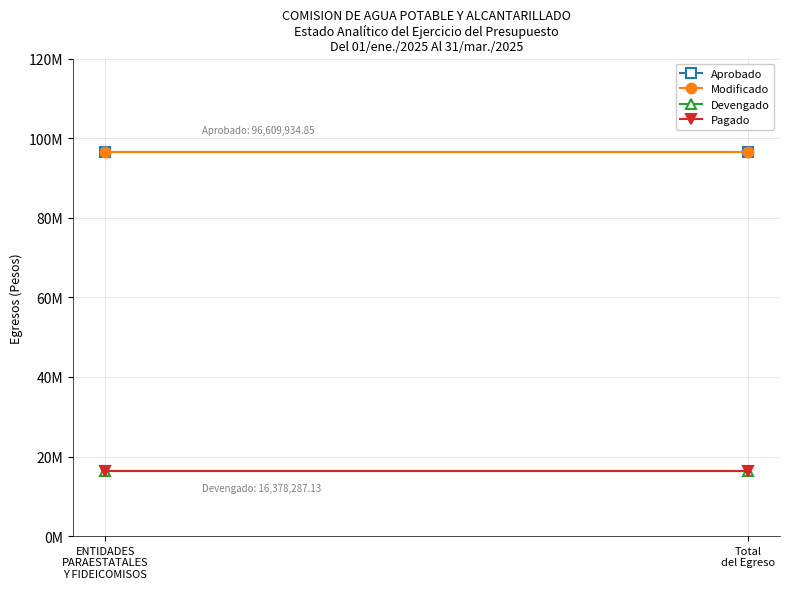

Is it true that Devengado equals 29308685.7 at Total
del Egreso?

False